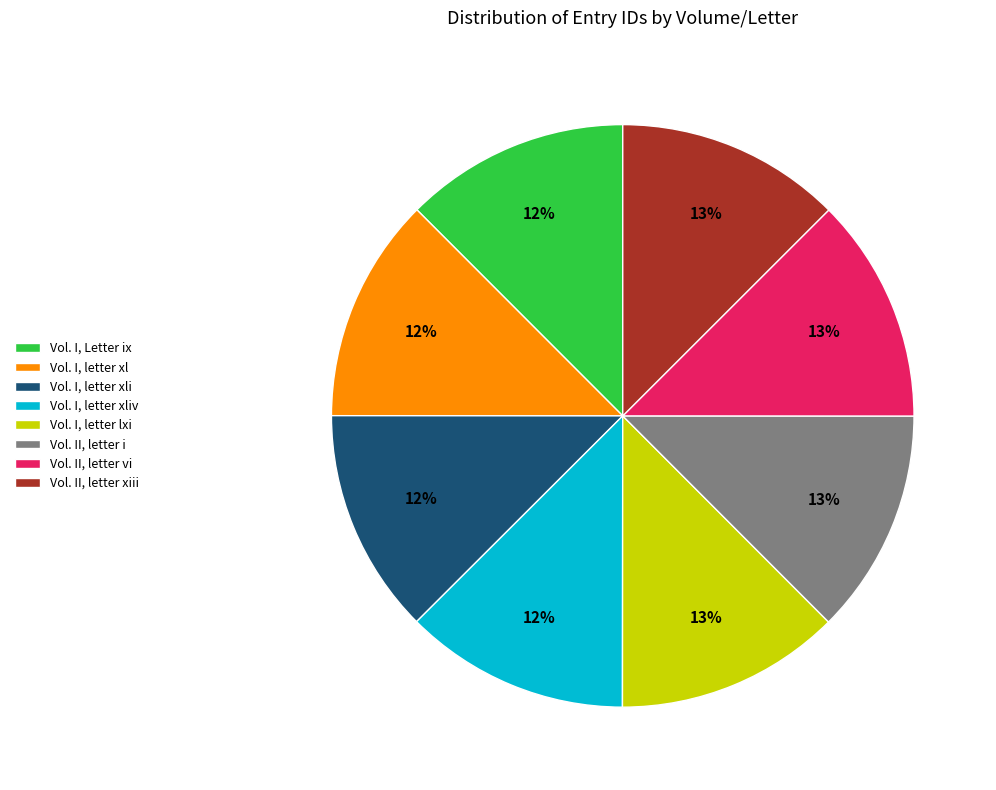

To the nearest percent, what is the average slice percentage?

12%